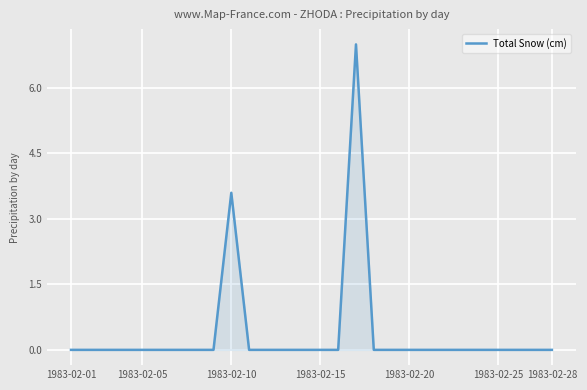

Does the chart display data point markers on the line(s)?

No